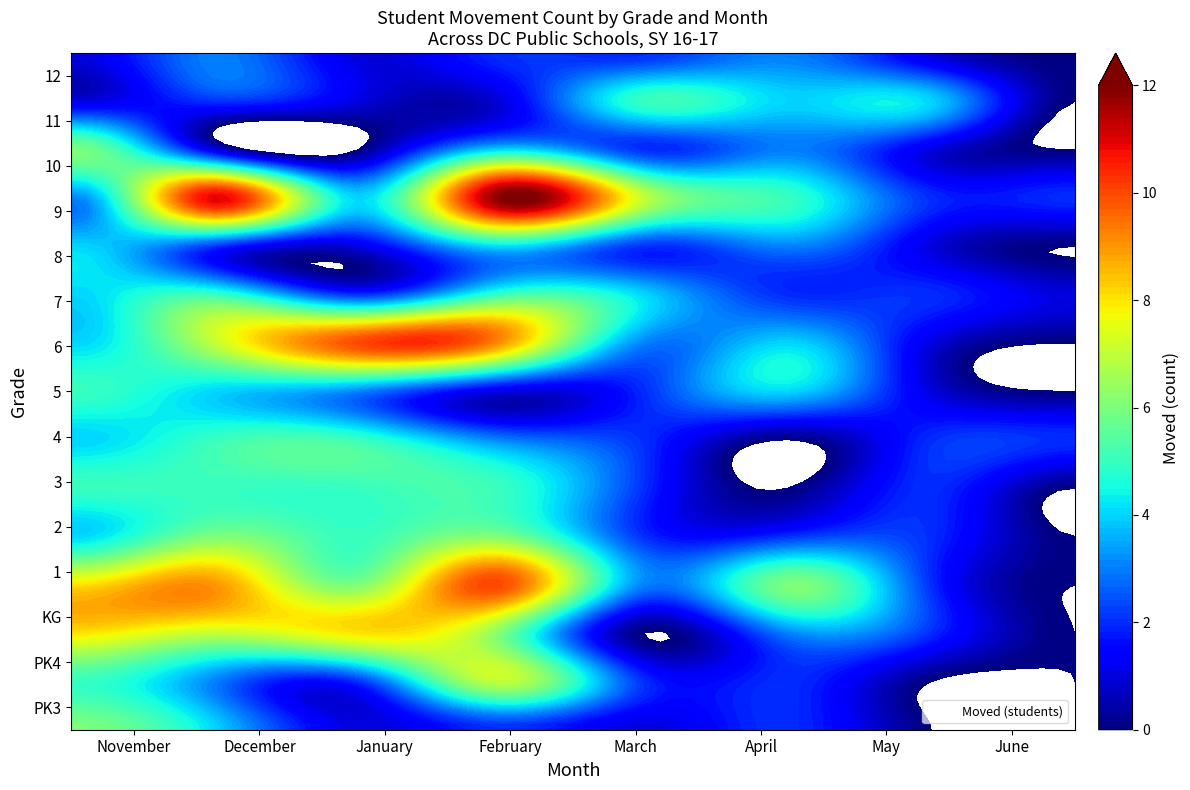

Which series changed the most between 0 and 3?

9